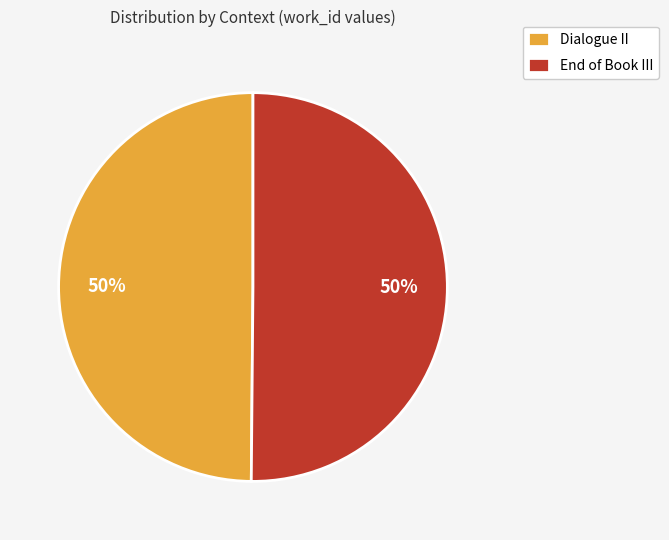

True or false: Dialogue II accounts for 50% of the total.

True